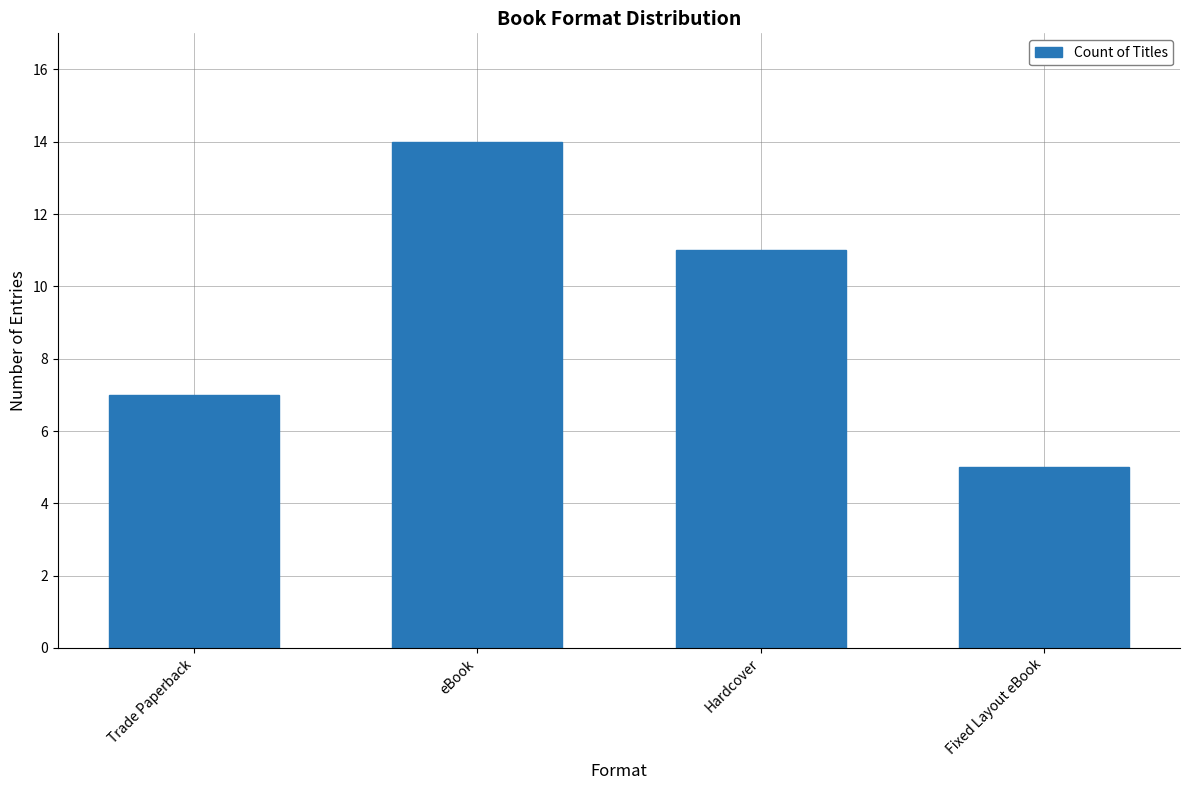

List the labels in order of value, largest first.

eBook, Hardcover, Trade Paperback, Fixed Layout eBook